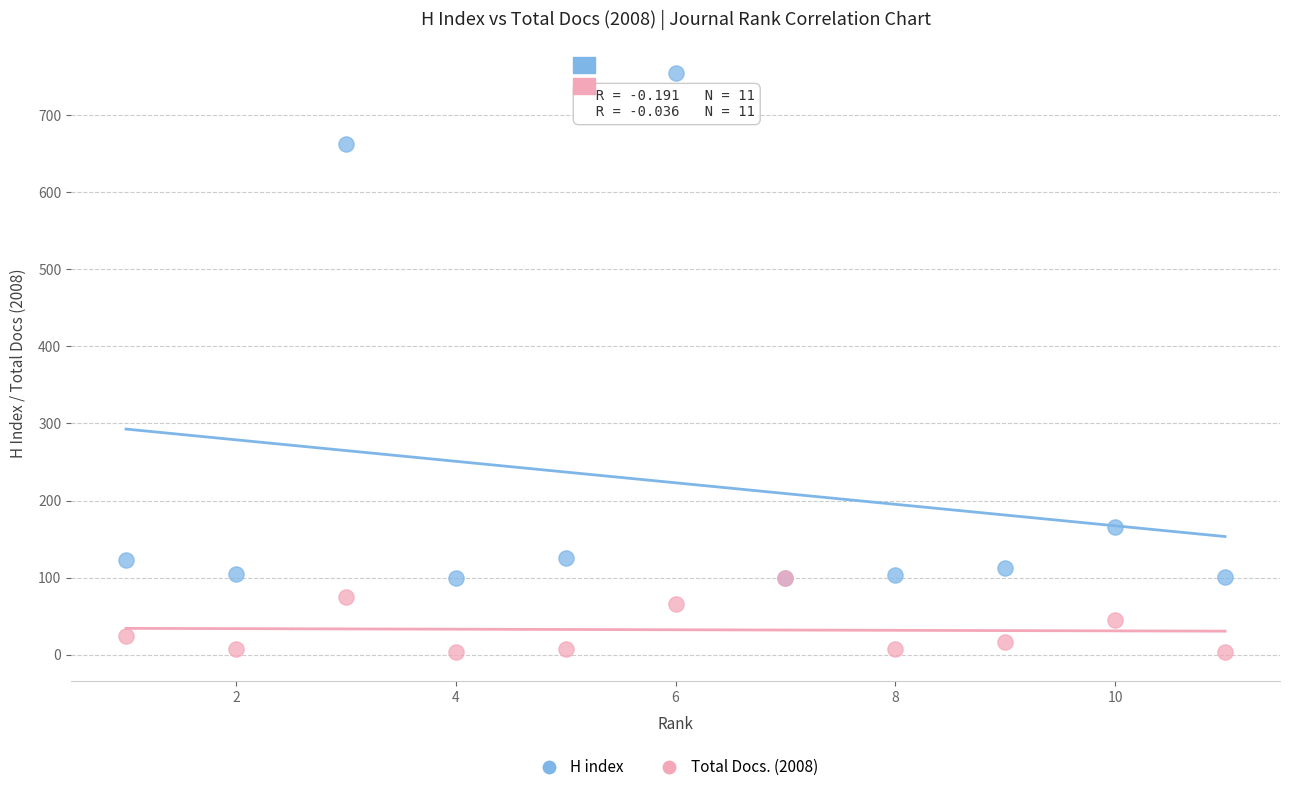

In the H index series, what Y value is closest to 427?

662